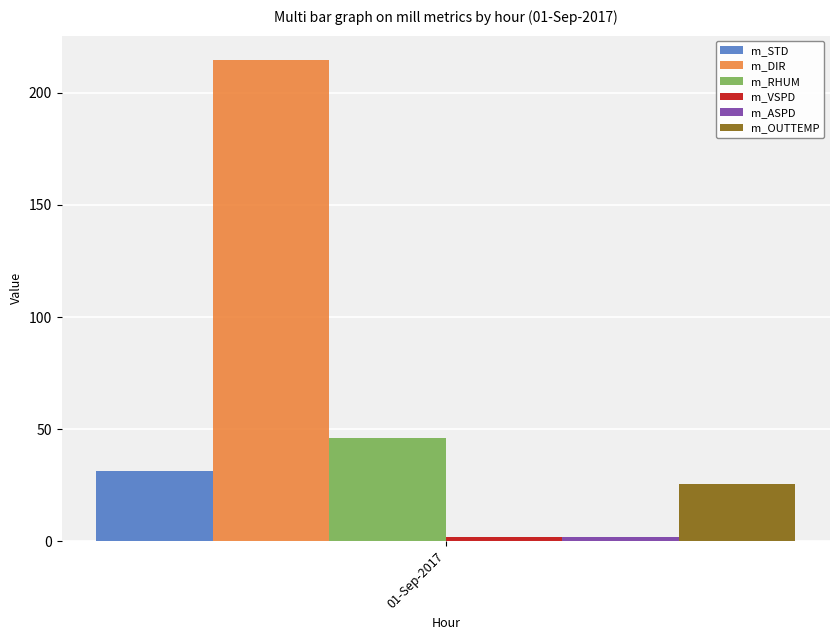

True or false: m_OUTTEMP has a value of 38.3 at 01-Sep-2017.

False